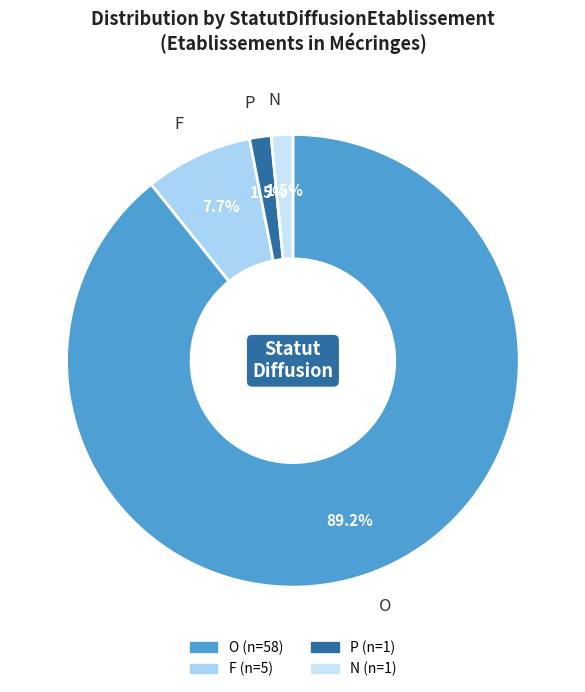

What is the largest slice in the pie chart?

O